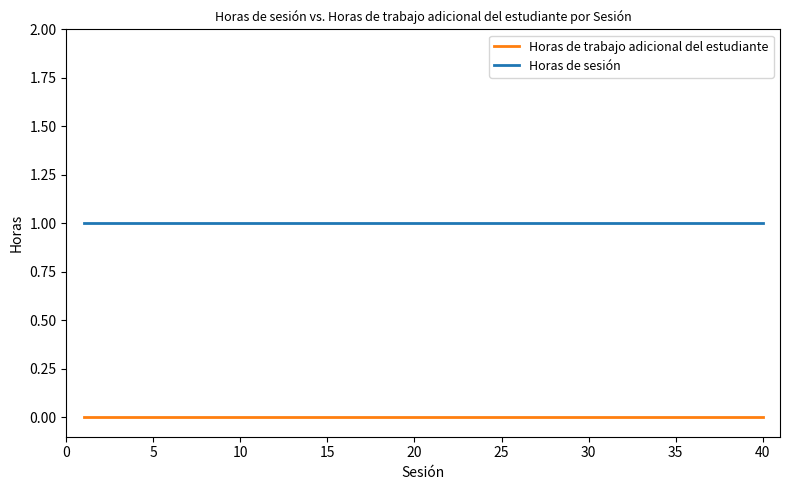

Which series has the largest total across all categories?

Horas de sesión